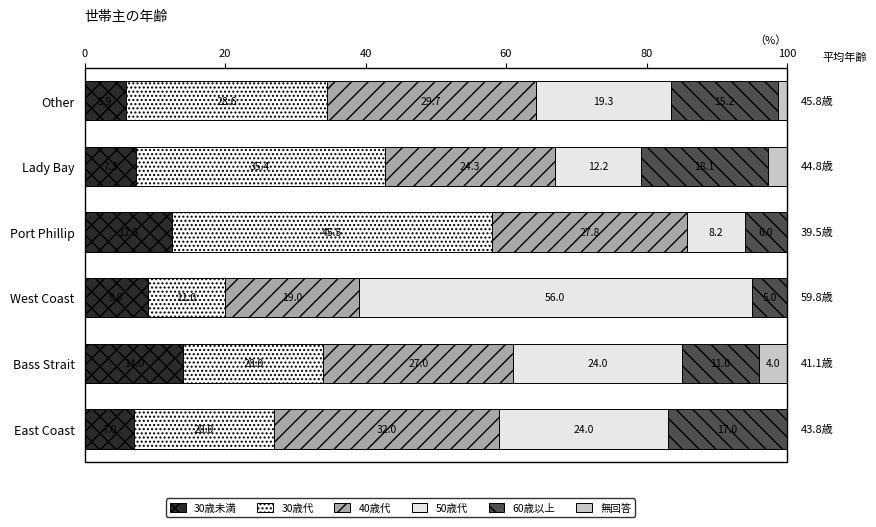

How many distinct data groups are displayed?

6